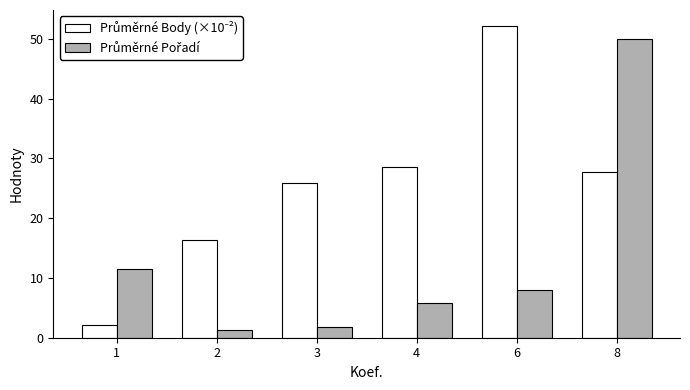

Which category has the highest value across all series?

6